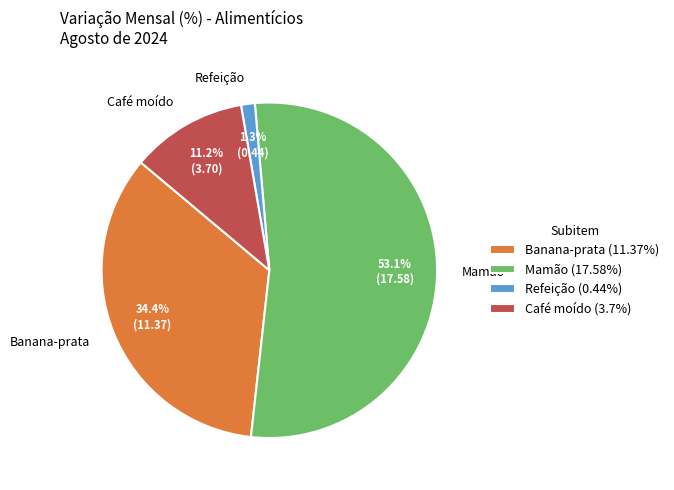

To the nearest percent, what percentage of the pie is Refeição?

1%